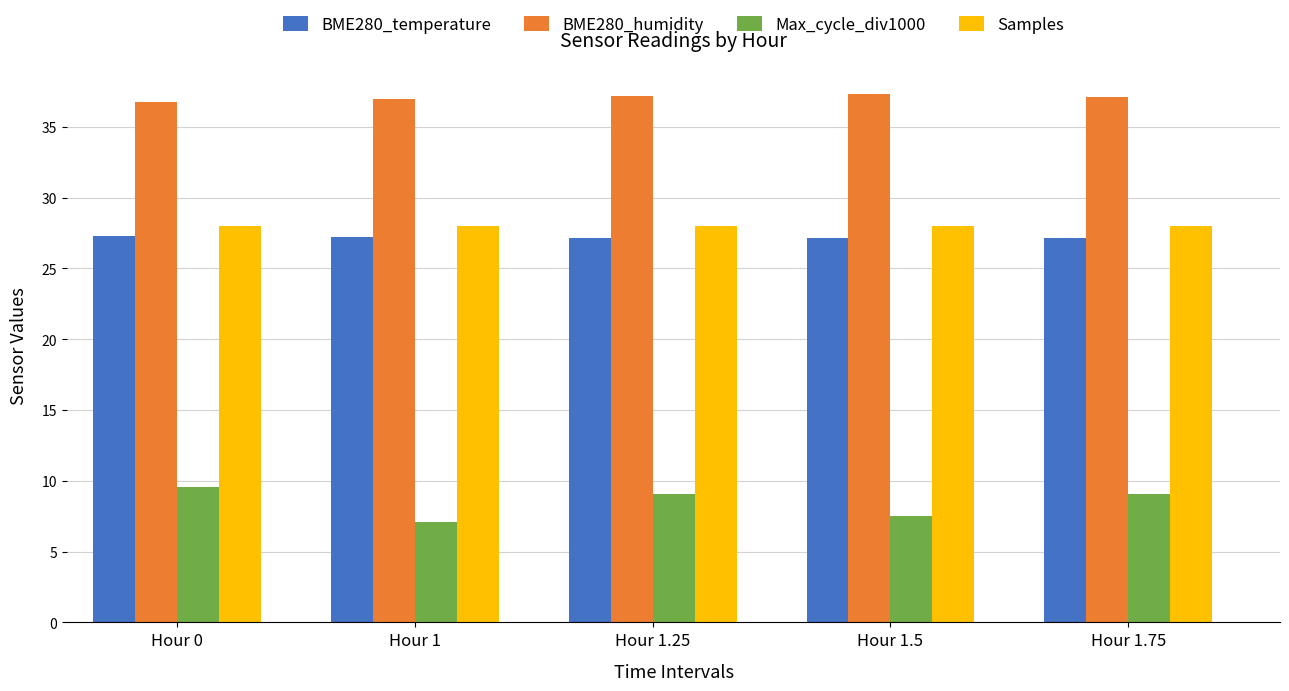

Which label corresponds to the smallest value in the chart?

Hour 1